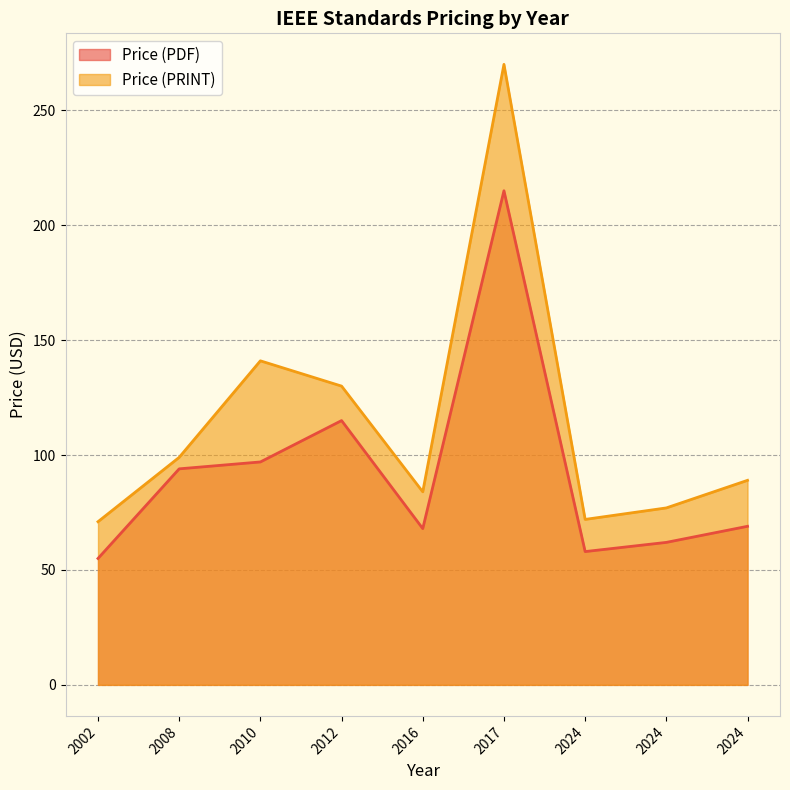

Which series changed the most between 2016 and 2024?

Price (PRINT)